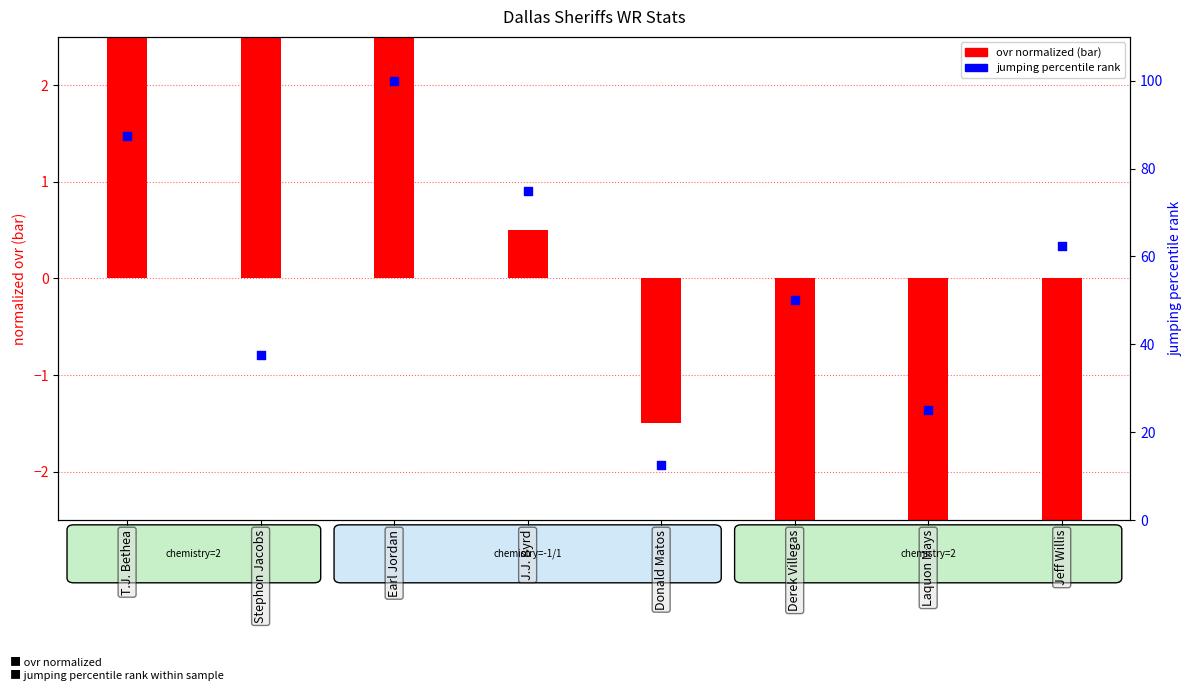

What is the change in value from Derek Villegas to Jeff Willis?

+12.5